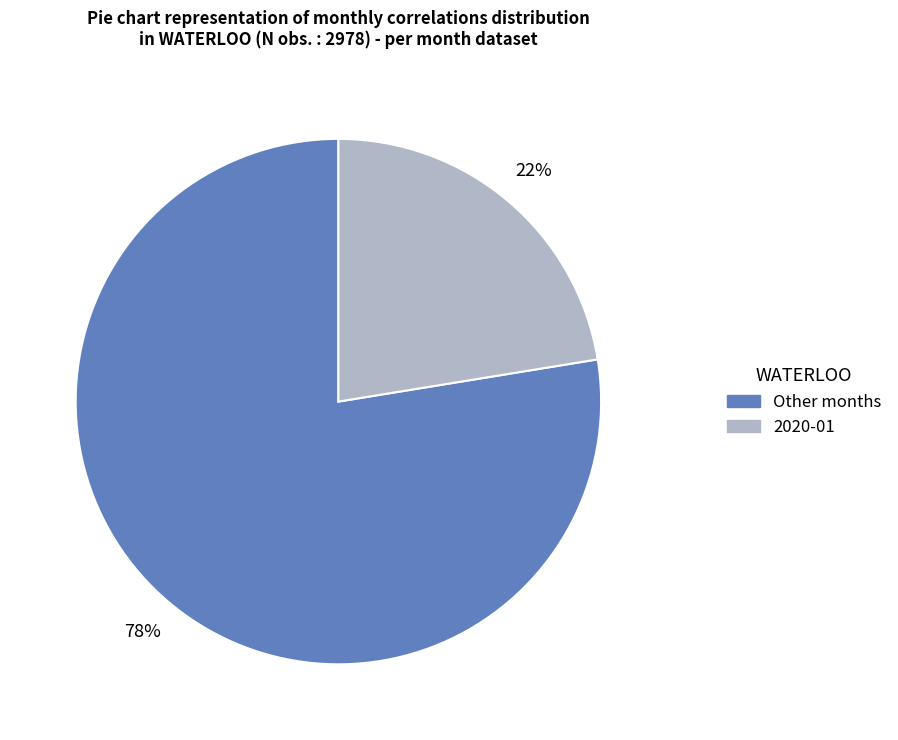

Does any single category account for the majority?

Yes